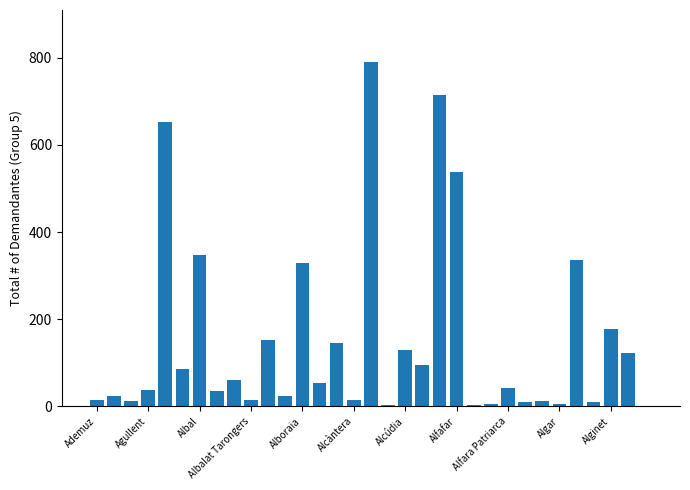

What is the average value?

152